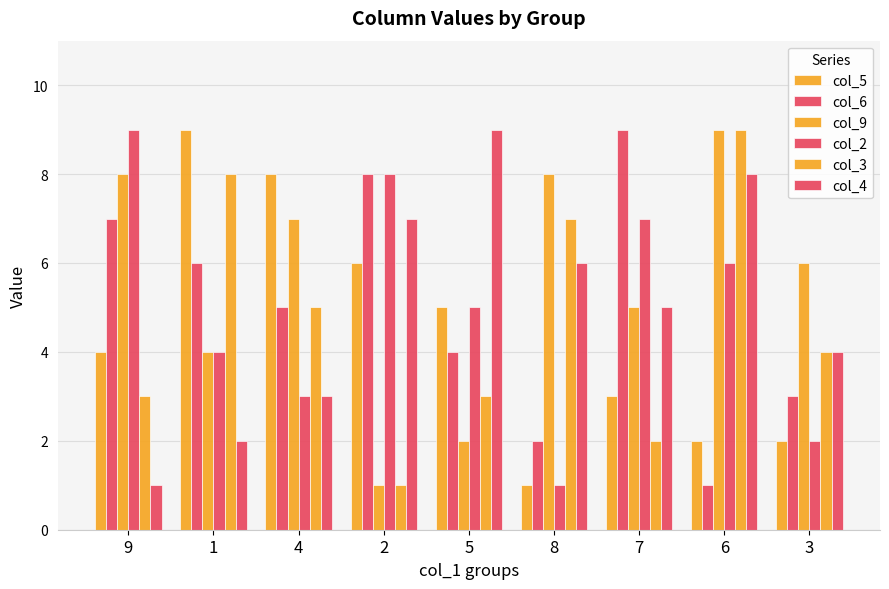

How many bars are there in each group?

6